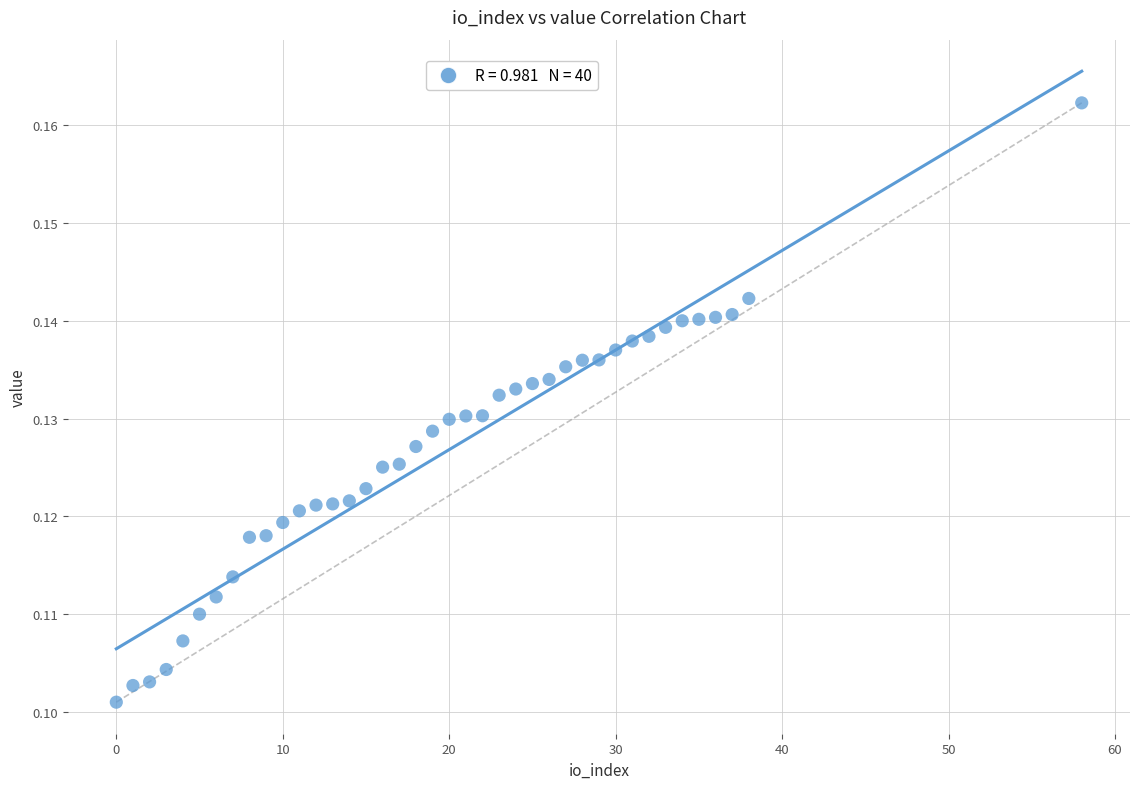

What is the range of X values (max minus min)?

58.0